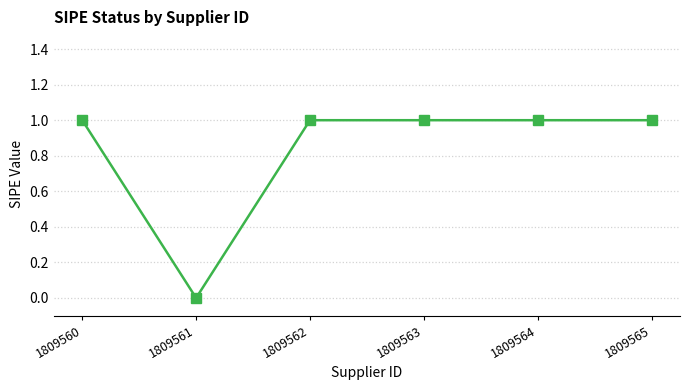

Reading right to left, transcribe all the data shown in this chart.

1	1	1	1	0	1